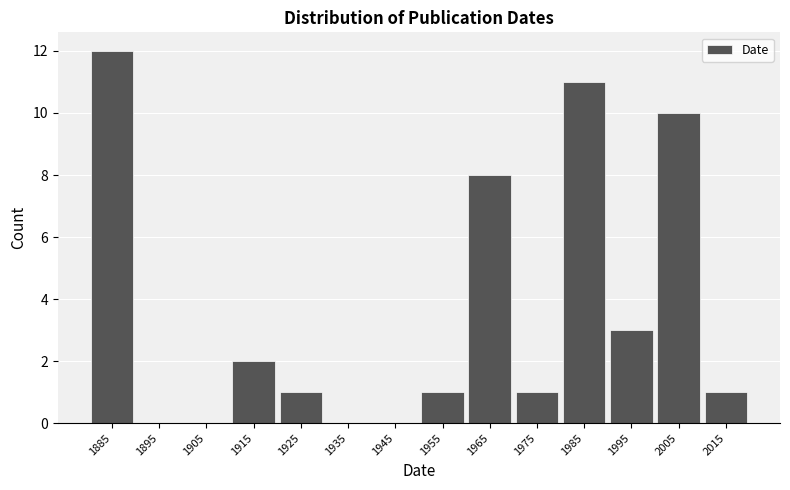

Over which range of the x-axis is the bar tallest?

1880 to 1890